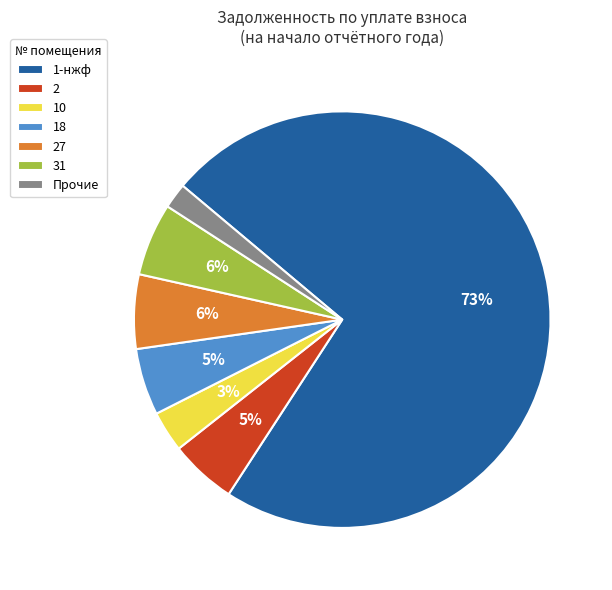

Does 31 account for over 50% of the chart?

No